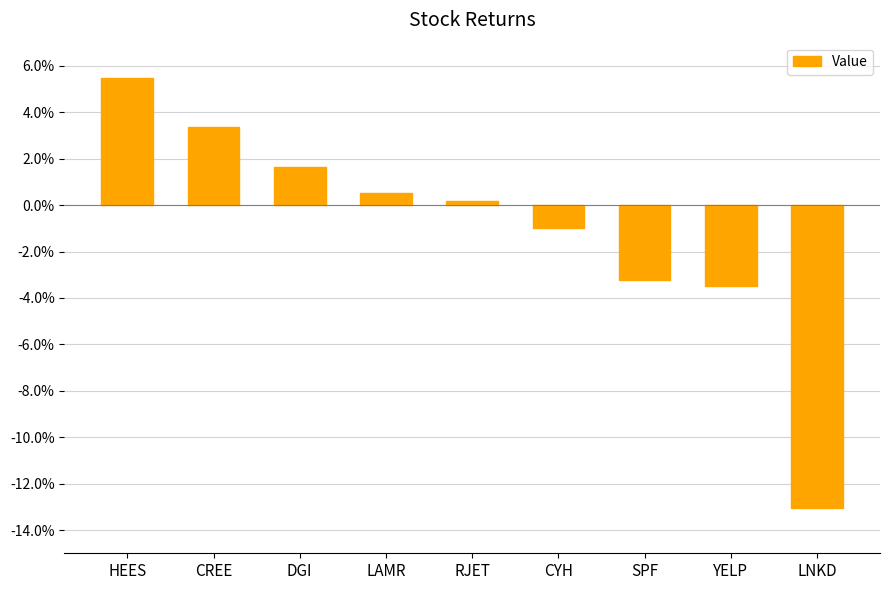

Are the bars horizontal?

No